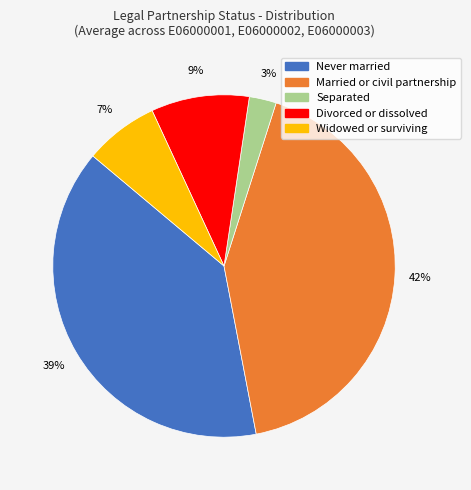

Is there a majority slice in this chart?

No